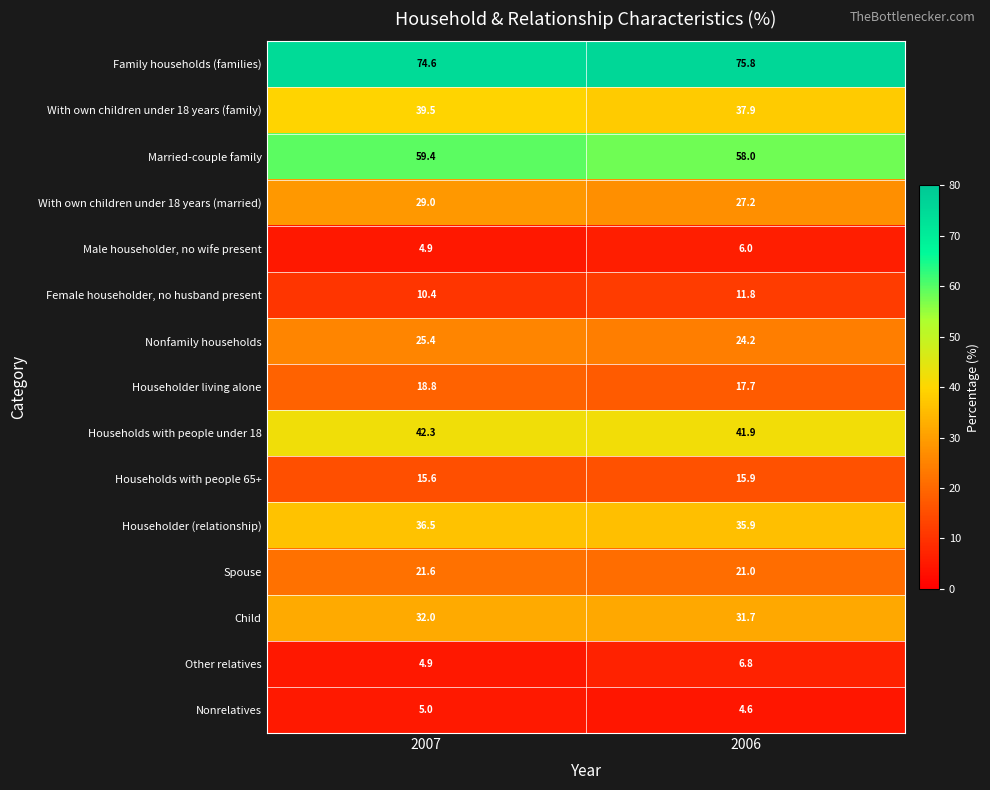

What is the maximum value shown in the chart?

75.8